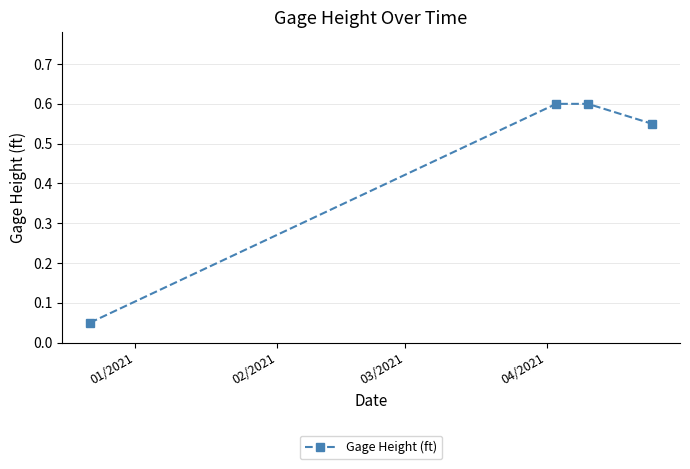

True or false: there are more than 1 points higher than both neighbors.

False